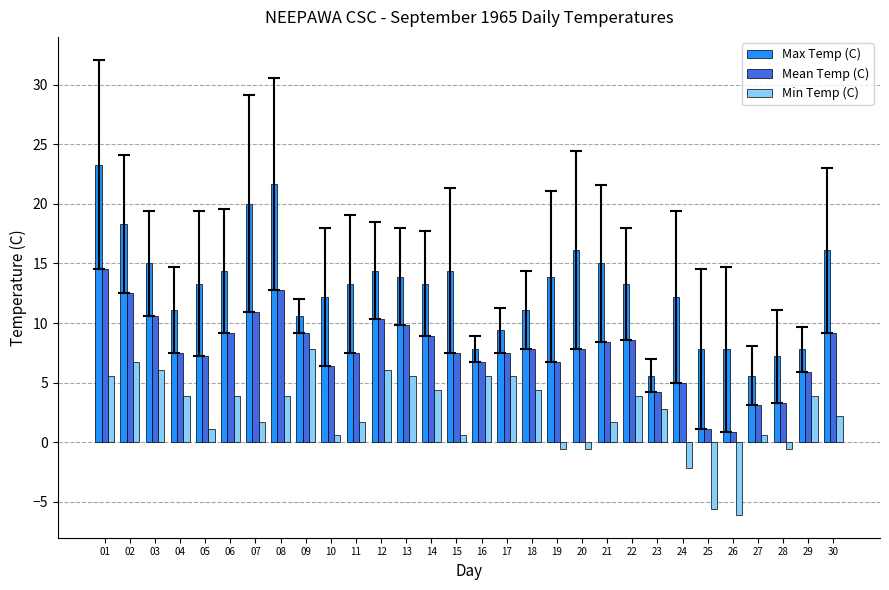

True or false: Min Temp (C) has a value of -8.8 at 26.

False